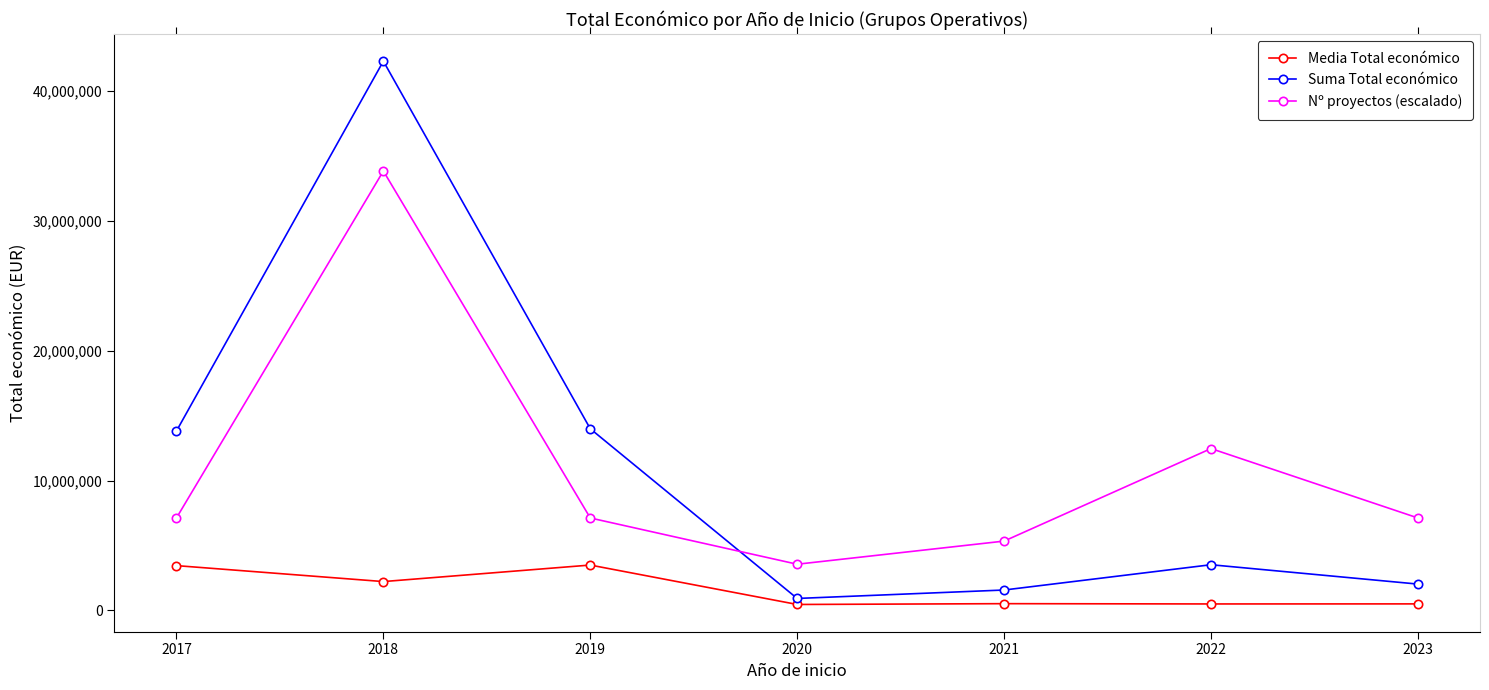

What is the greatest value displayed?

42276381.0